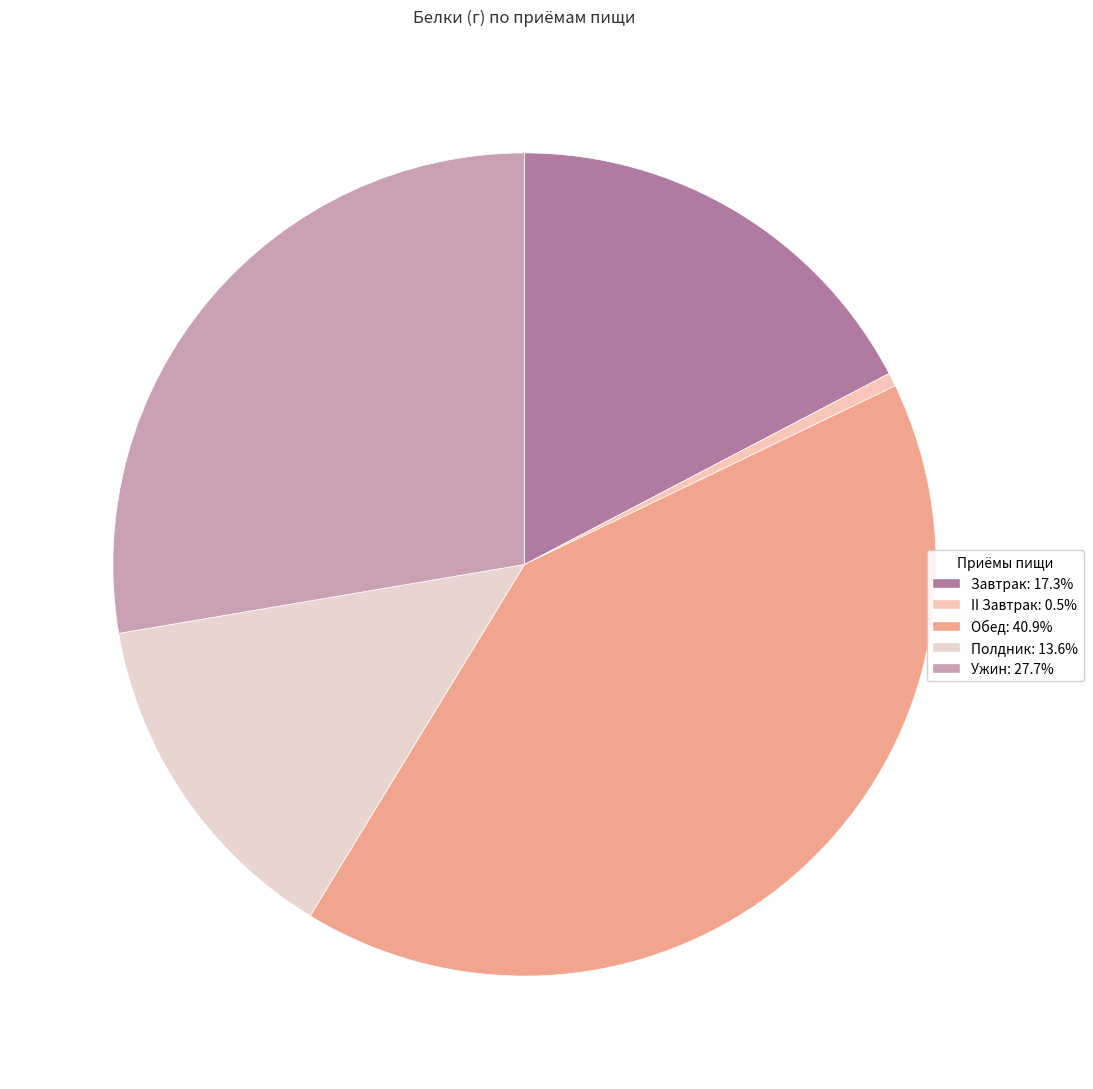

To the nearest percent, what is the difference between the Завтрак and Полдник slice percentages?

4%